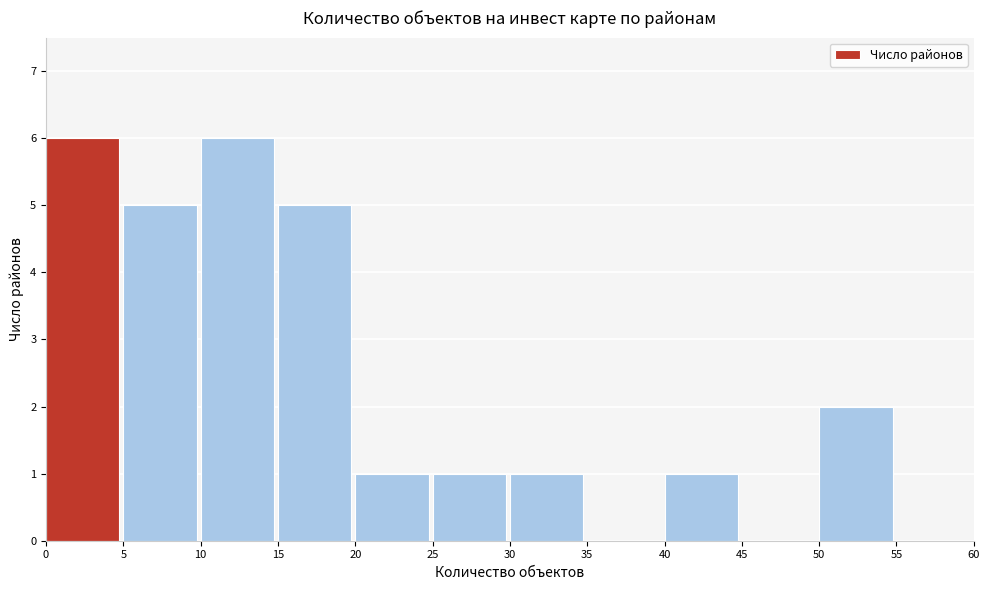

Reading left to right, transcribe this chart: for each bar, give the range it covers on the x-axis and its height. The values are not printed on the chart, so give them approximately, as read against the axis.

0 to 5: 6
5 to 10: 5
10 to 15: 6
15 to 20: 5
20 to 25: 1
25 to 30: 1
30 to 35: 1
35 to 40: 0
40 to 45: 1
45 to 50: 0
50 to 55: 2
55 to 60: 0